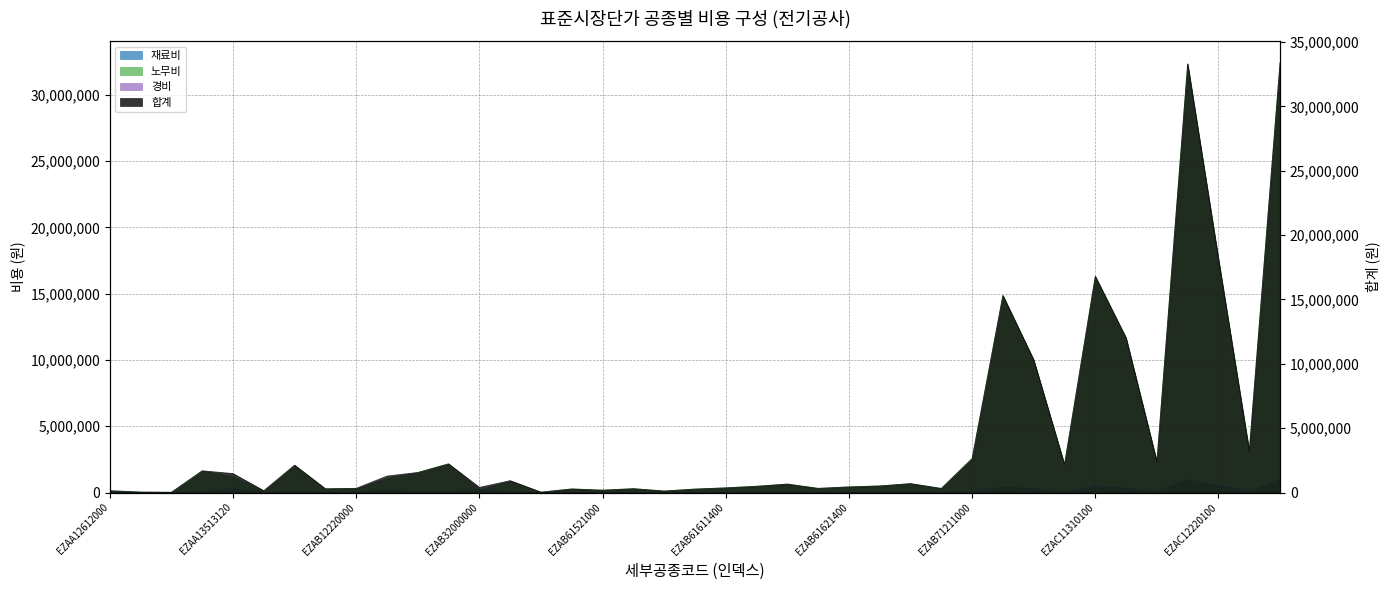

Which category has the highest value in the 재료비 series?

EZAC12310100